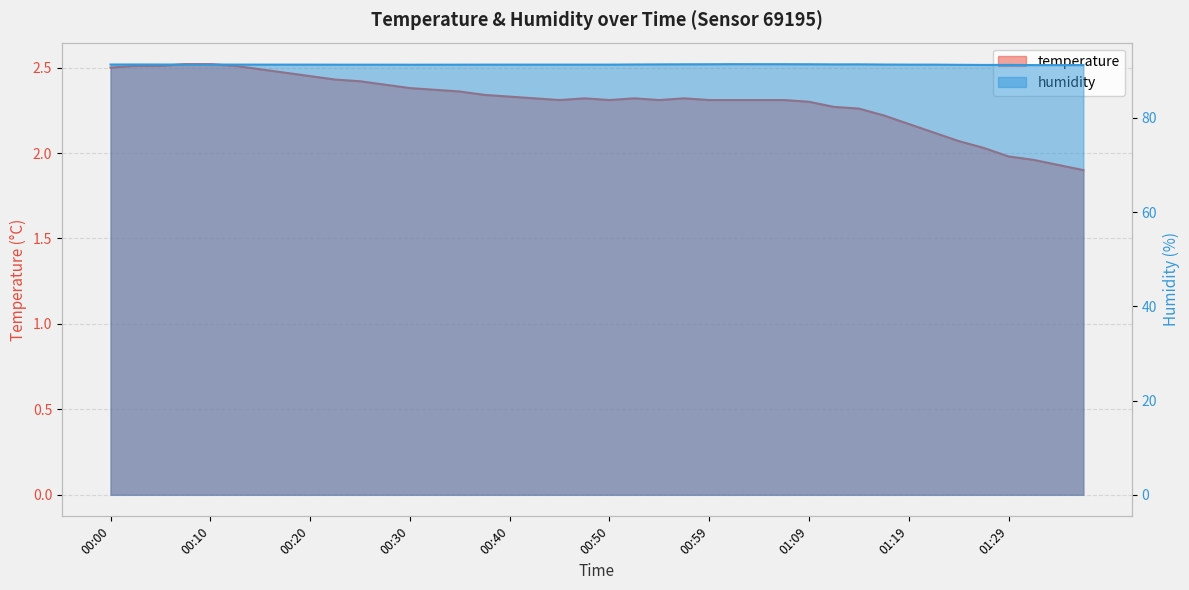

What is the lowest value of the humidity series?

91.2